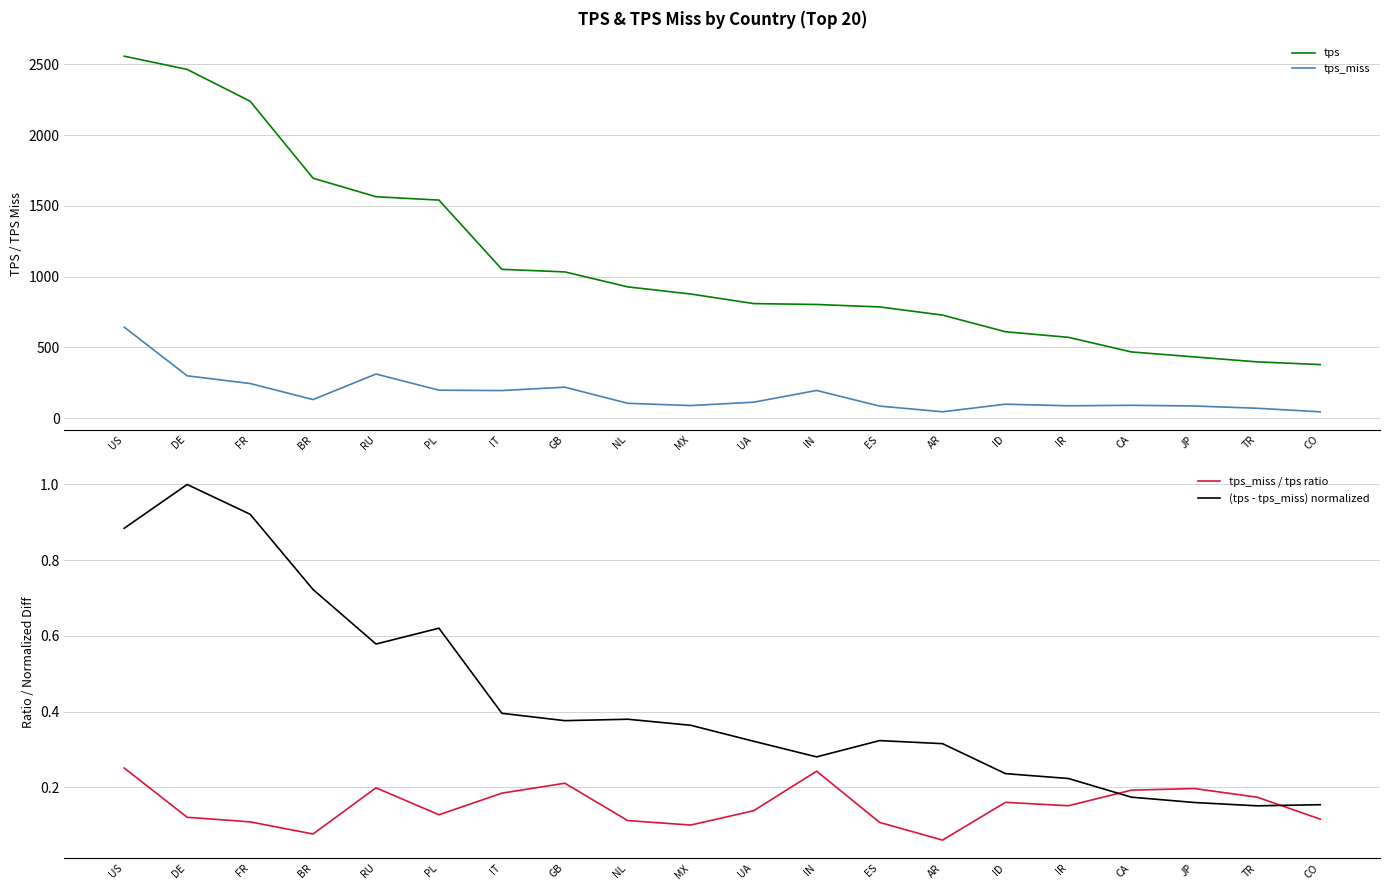

Reading left to right, list all the values displayed in this chart.

tps: 2557.1	2463.4	2239.0	1694.9	1563.9	1540.1	1050.9	1032.6	926.9	876.4	808.8	802.5	785.2	727.4	609.7	570.3	467.2	431.8	396.8	378.0
tps_miss: 642.4	298.3	244.0	130.4	311.1	196.7	194.2	217.9	104.1	88.2	112.0	194.9	84.5	44.2	97.9	86.4	90.0	85.1	69.1	43.9
tps_miss / tps ratio: 0.3	0.1	0.1	0.1	0.2	0.1	0.2	0.2	0.1	0.1	0.1	0.2	0.1	0.1	0.2	0.2	0.2	0.2	0.2	0.1
(tps - tps_miss) normalized: 0.9	1.0	0.9	0.7	0.6	0.6	0.4	0.4	0.4	0.4	0.3	0.3	0.3	0.3	0.2	0.2	0.2	0.2	0.2	0.2